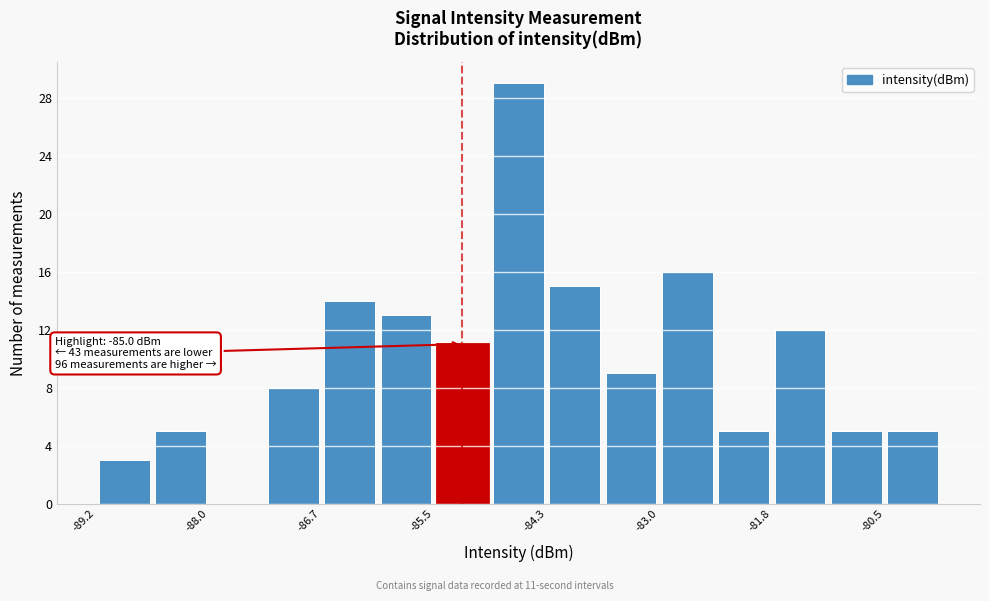

Around what value on the x-axis is the tallest bar? Give the approximate position of its centre, as read against the axis.

-84.6